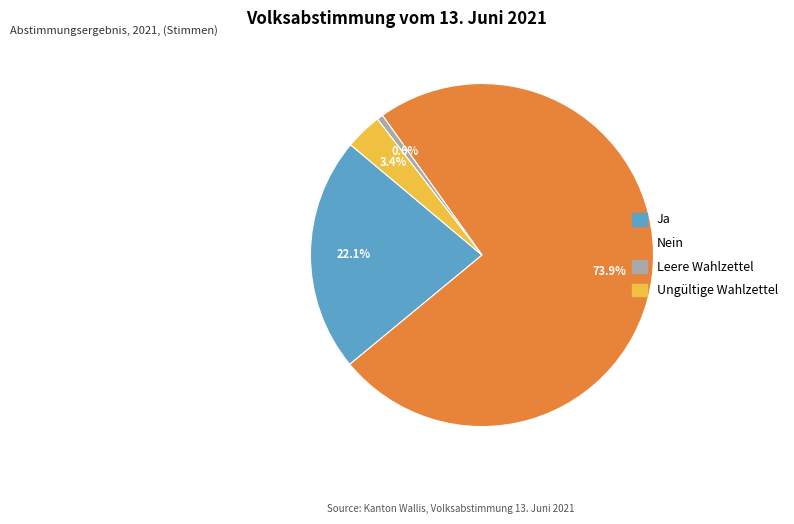

Is there a majority slice in this chart?

Yes